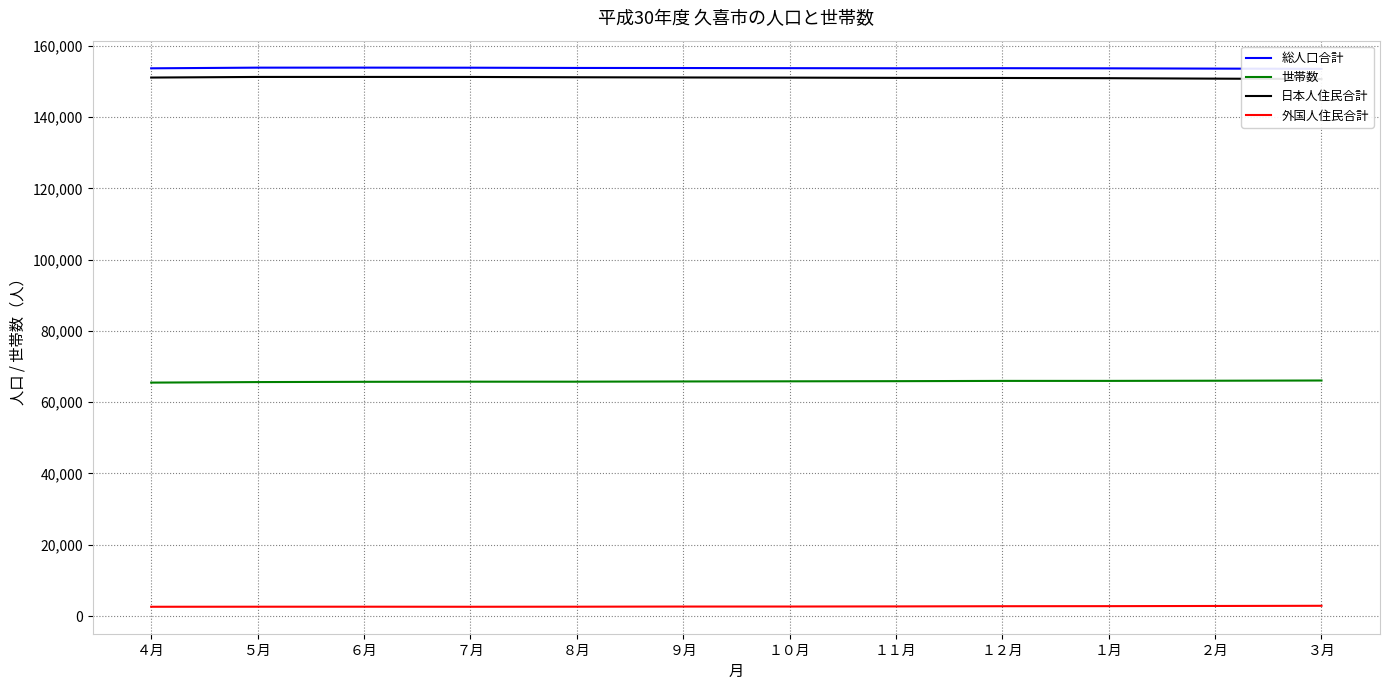

The value of 世帯数 at ２月 is 87227. True or false?

False